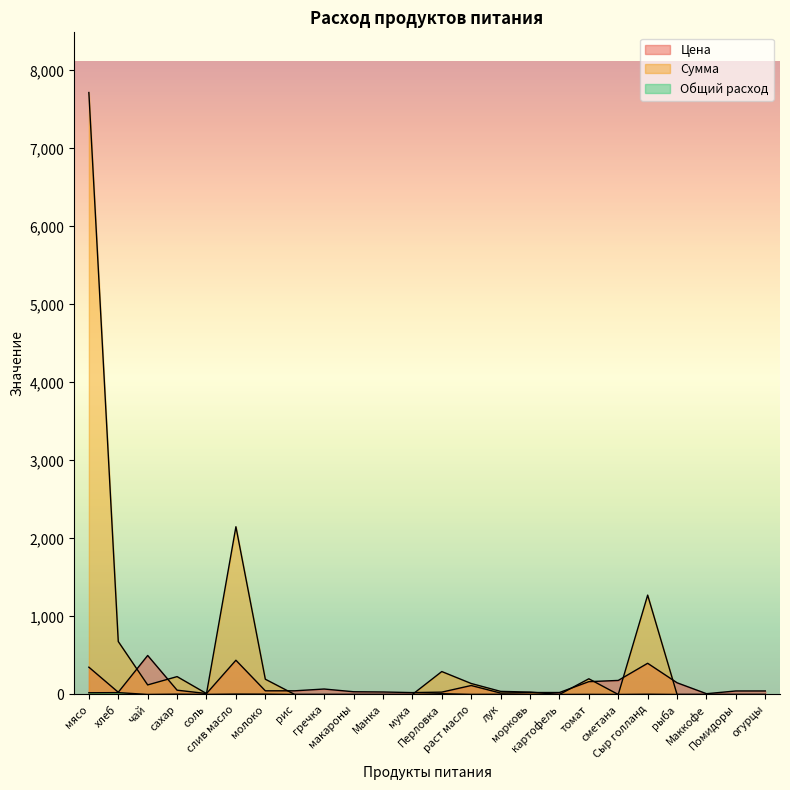

Read the Цена value at лук.

18.0